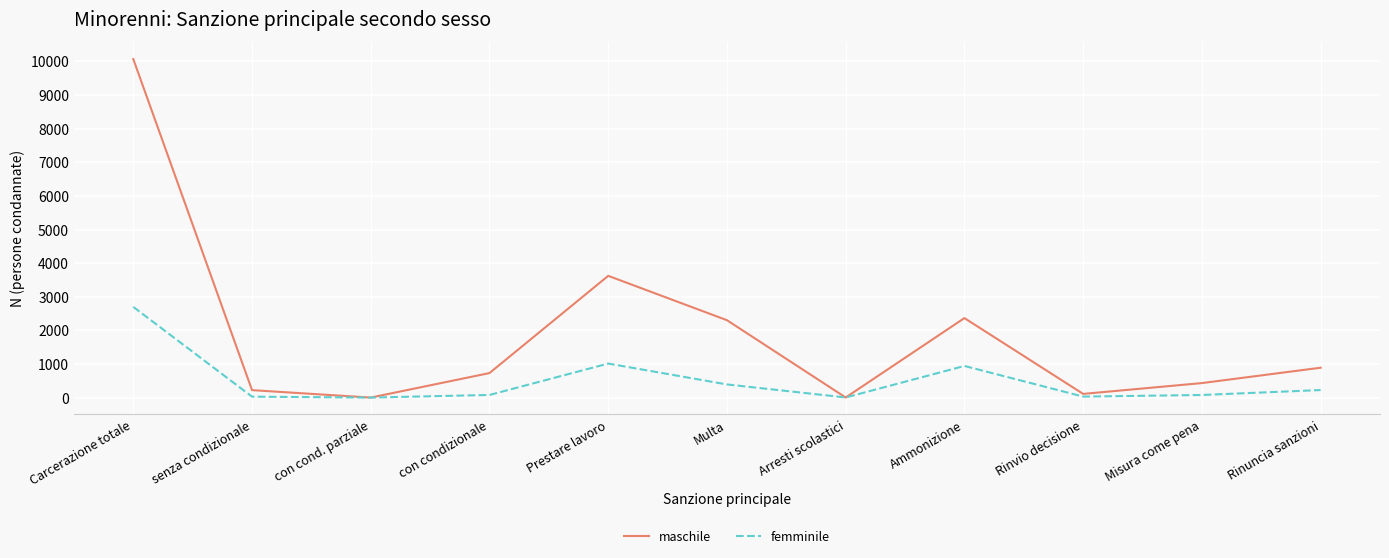

At which label does femminile reach its peak?

Carcerazione totale